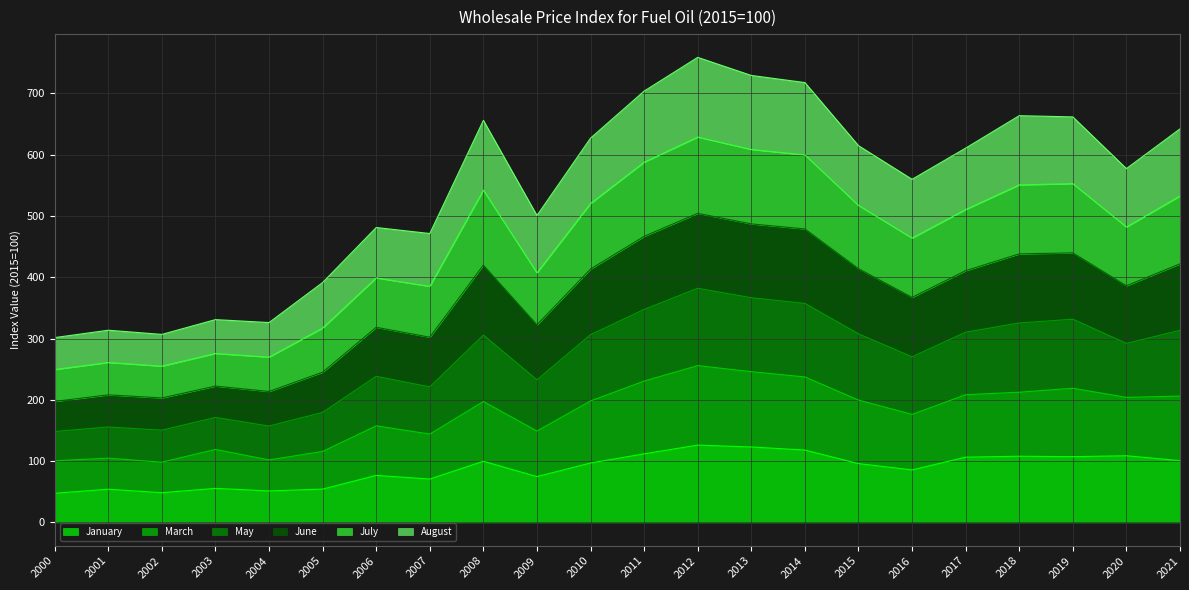

What is the lowest value of the January series?

47.6